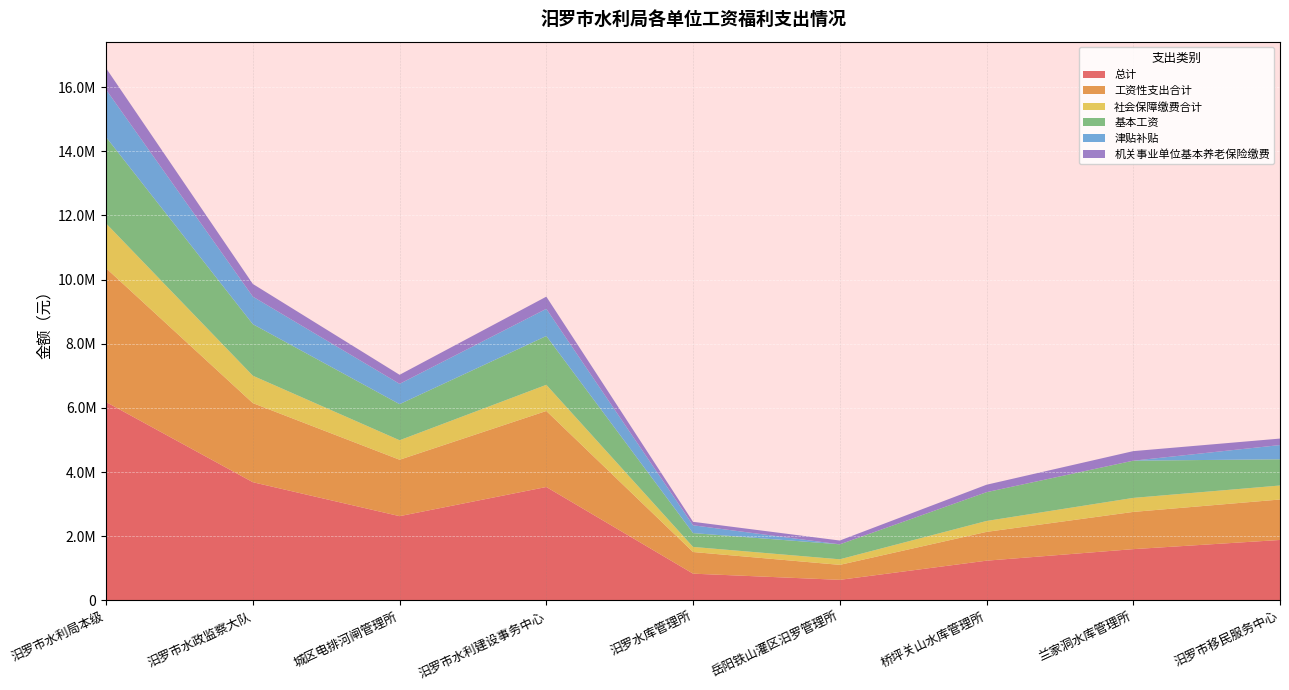

Reading left to right, transcribe all the data shown in this chart.

总计: 6181538.0	3683305.9	2625541.0	3534532.0	833284.1	640316.2	1237793.0	1597271.0	1883328.0
工资性支出合计: 4170792.0	2465664.0	1758672.0	2369088.0	674724.0	466968.0	897600.0	1160352.0	1260864.0
社会保障缴费合计: 1395437.4	853527.8	607218.4	815601.6	158560.1	173348.2	340193.5	436919.5	436678.0
基本工资: 2690352.0	1606860.0	1125228.0	1521768.0	431256.0	466968.0	897600.0	1160352.0	817044.0
津贴补贴: 1480440.0	858804.0	633444.0	847320.0	243468.0	0.0	0.0	0.0	443820.0
机关事业单位基本养老保险缴费: 667326.7	394506.2	281387.5	379054.1	107955.8	118024.3	231621.1	297477.1	201738.0